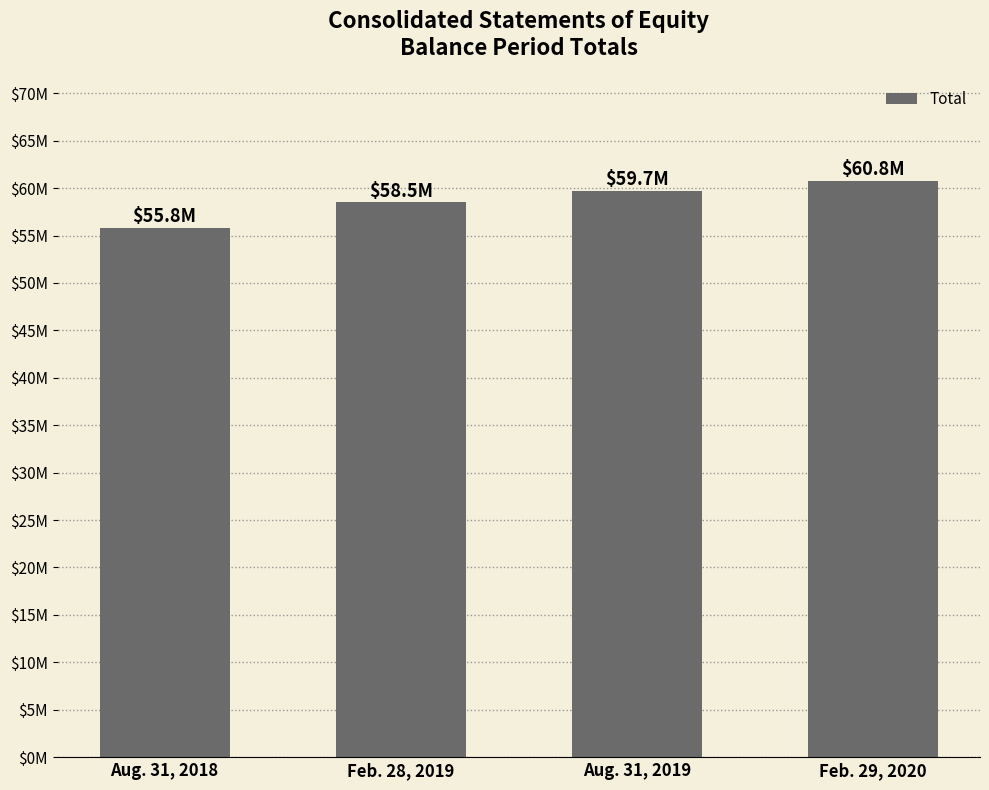

What is the difference between the second highest and minimum values?

3850240